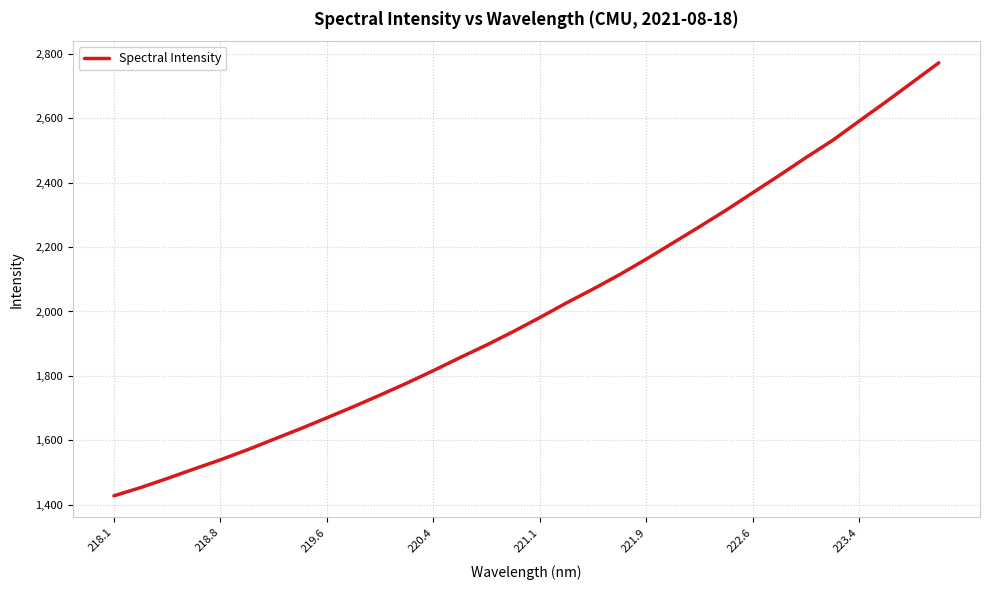

What is the maximum value shown in the chart?

2772.1